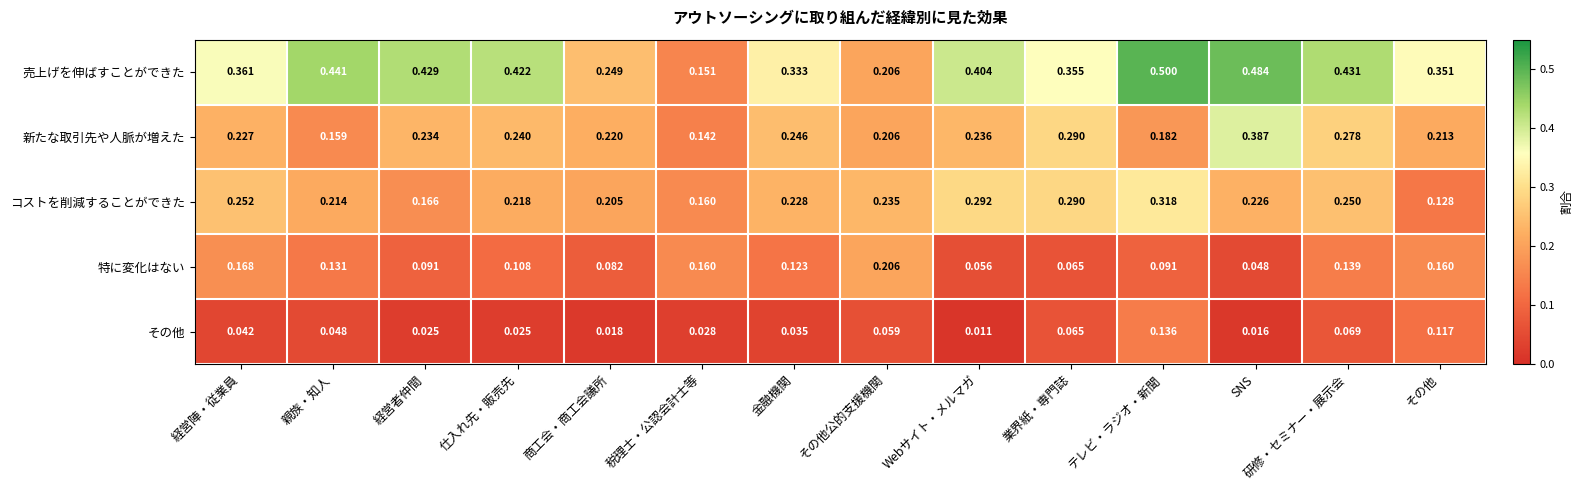

Which category has the highest value across all series?

テレビ・ラジオ・新聞